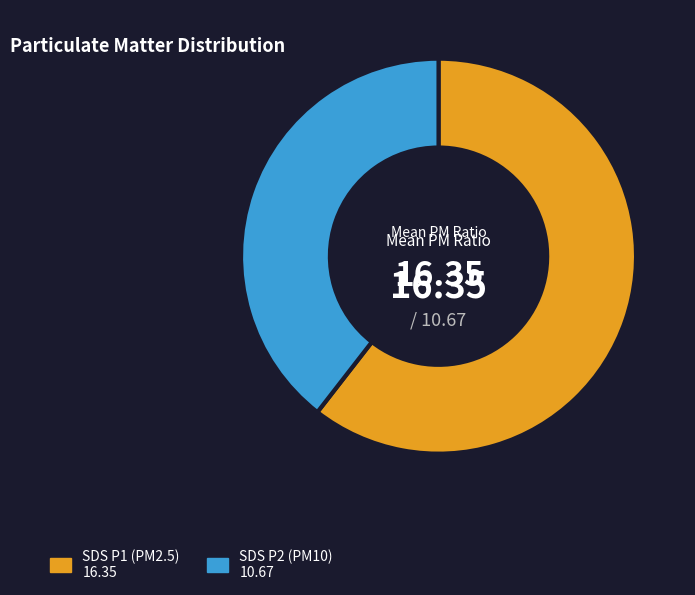

How many slices are in this pie chart?

2